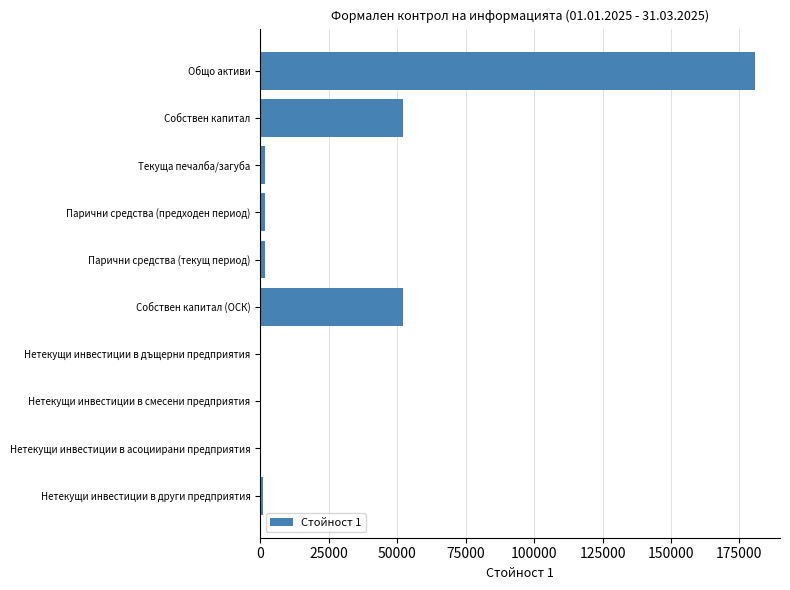

The chart shows a value of 52285 at Собствен капитал. True or false?

True